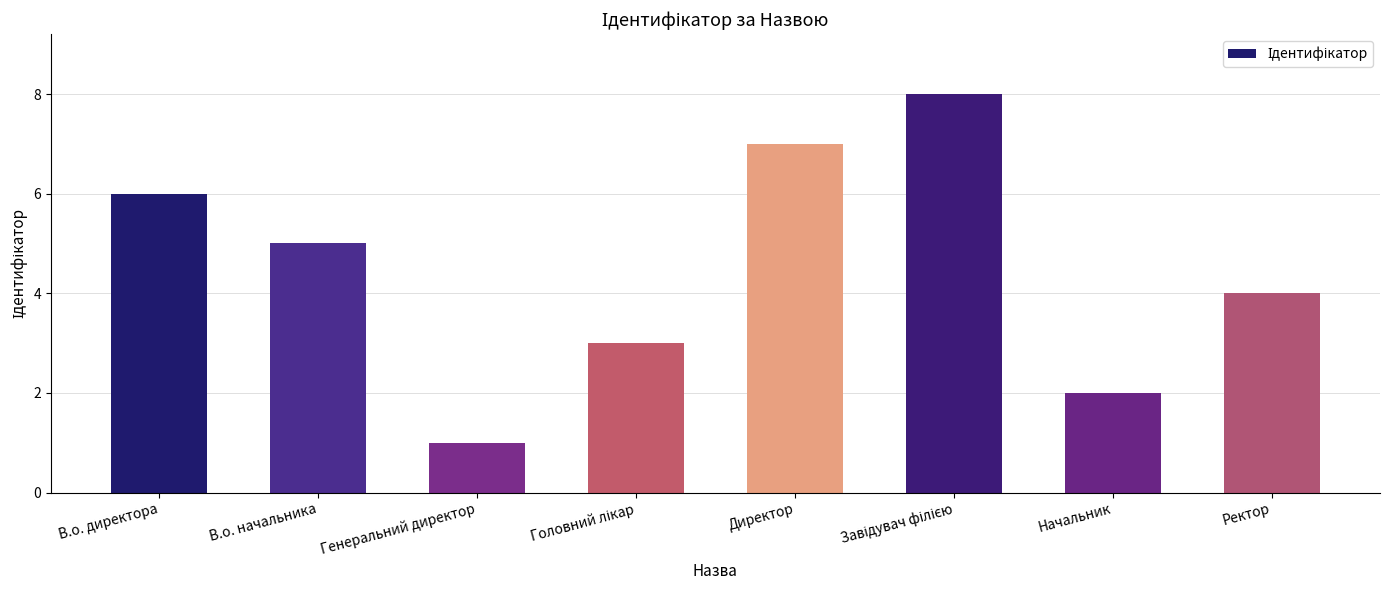

What is the label of the 8th bar from the left?

Ректор